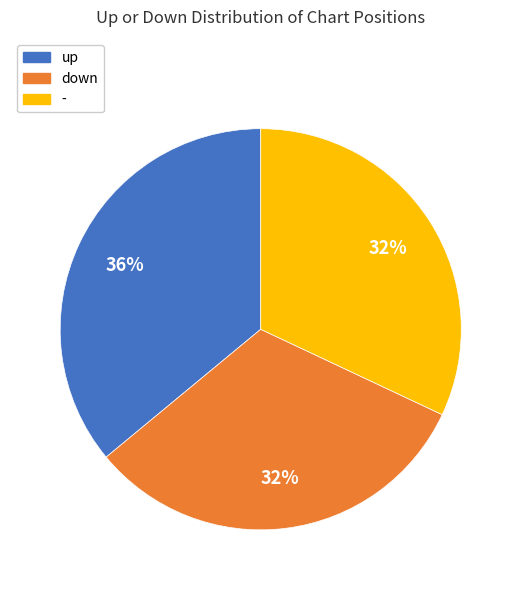

What is the largest slice in the pie chart?

up